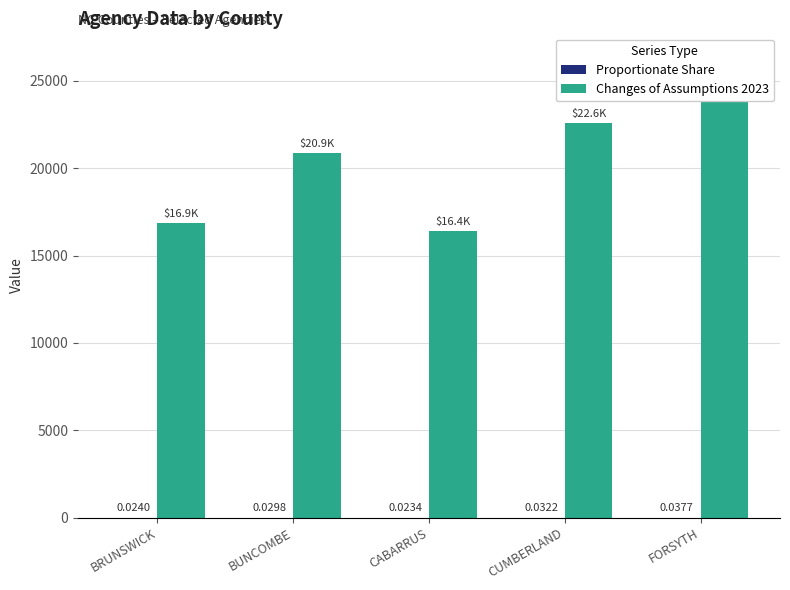

List the series in order of their overall mean, highest first.

Changes of Assumptions 2023, Proportionate Share